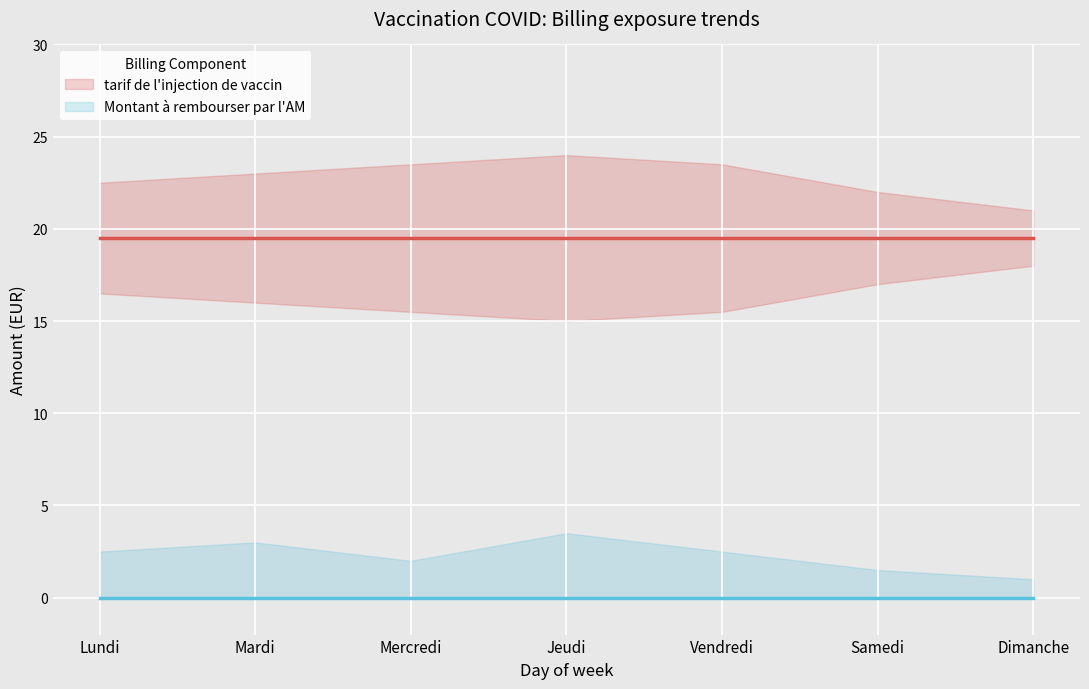

Which has a higher value, Dimanche or Vendredi?

Dimanche